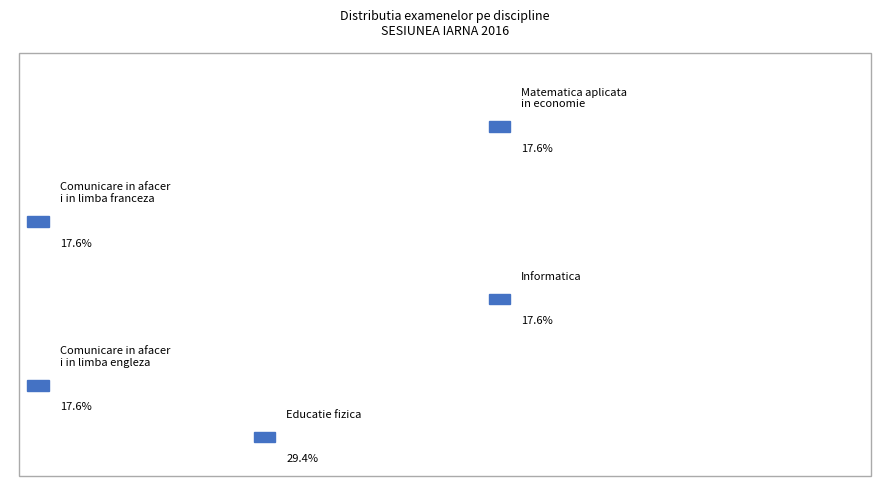

What percentage is the Comunicare in afaceri in limba engleza slice, to the nearest percent?

18%